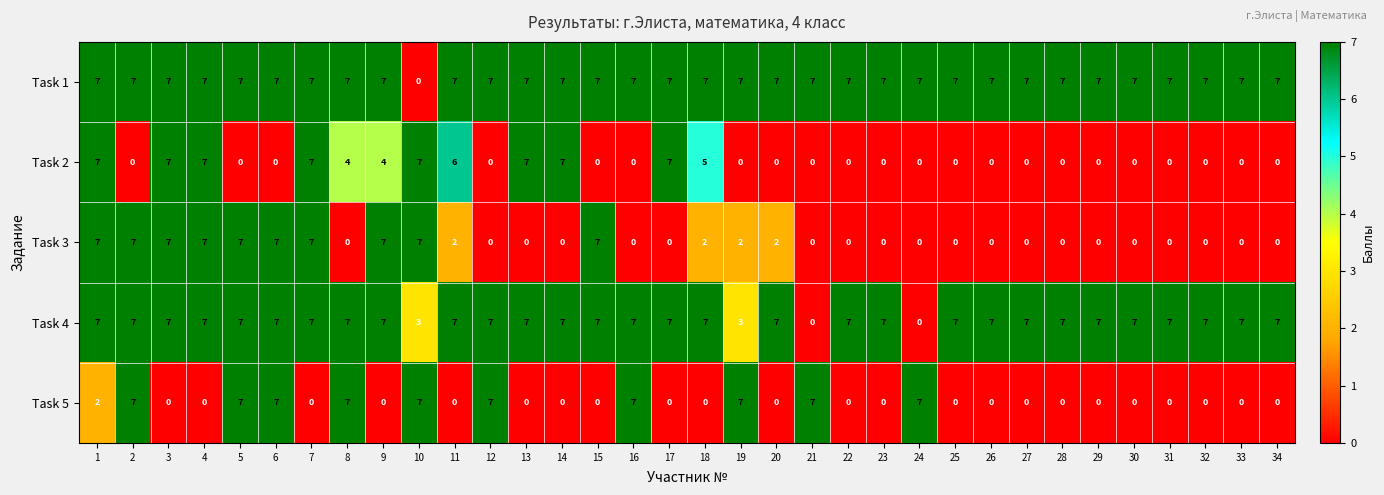

What is the spread (max minus min) of values at 22?

7